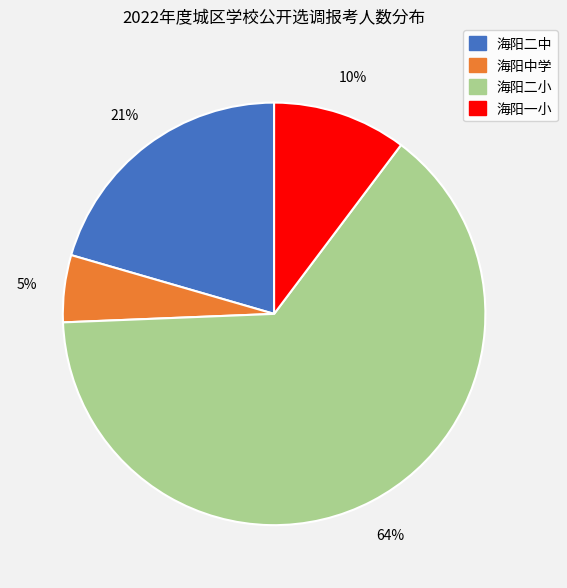

Rank the categories by value from lowest to highest.

海阳中学, 海阳一小, 海阳二中, 海阳二小